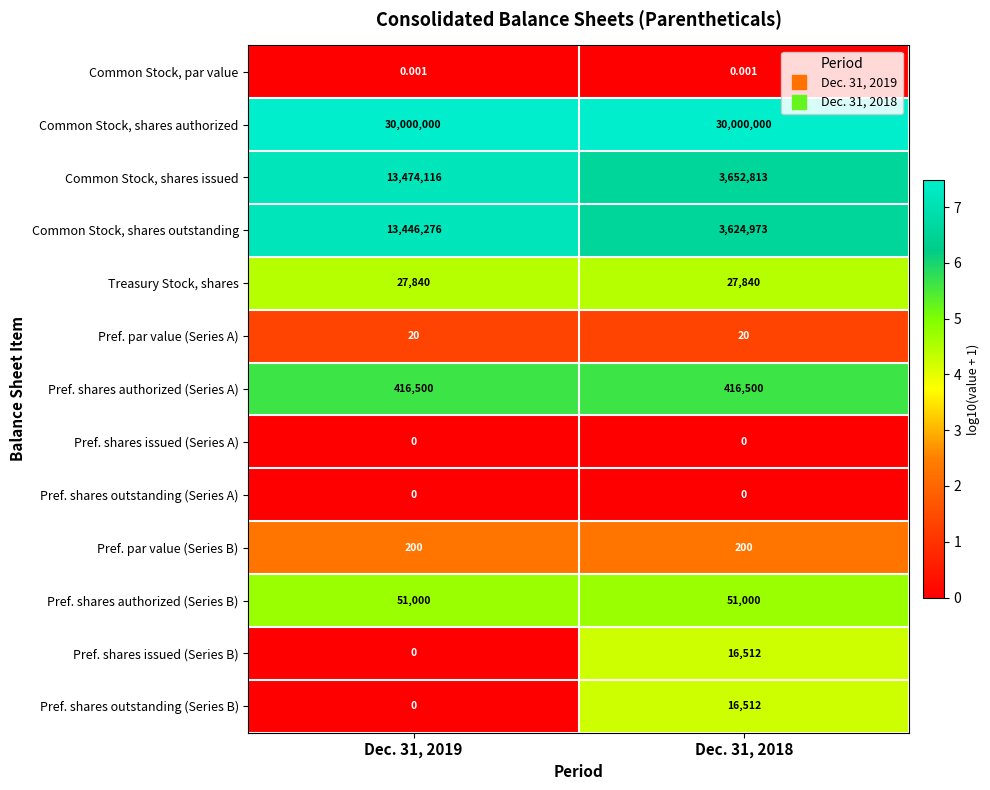

How many data points does each series have?

2